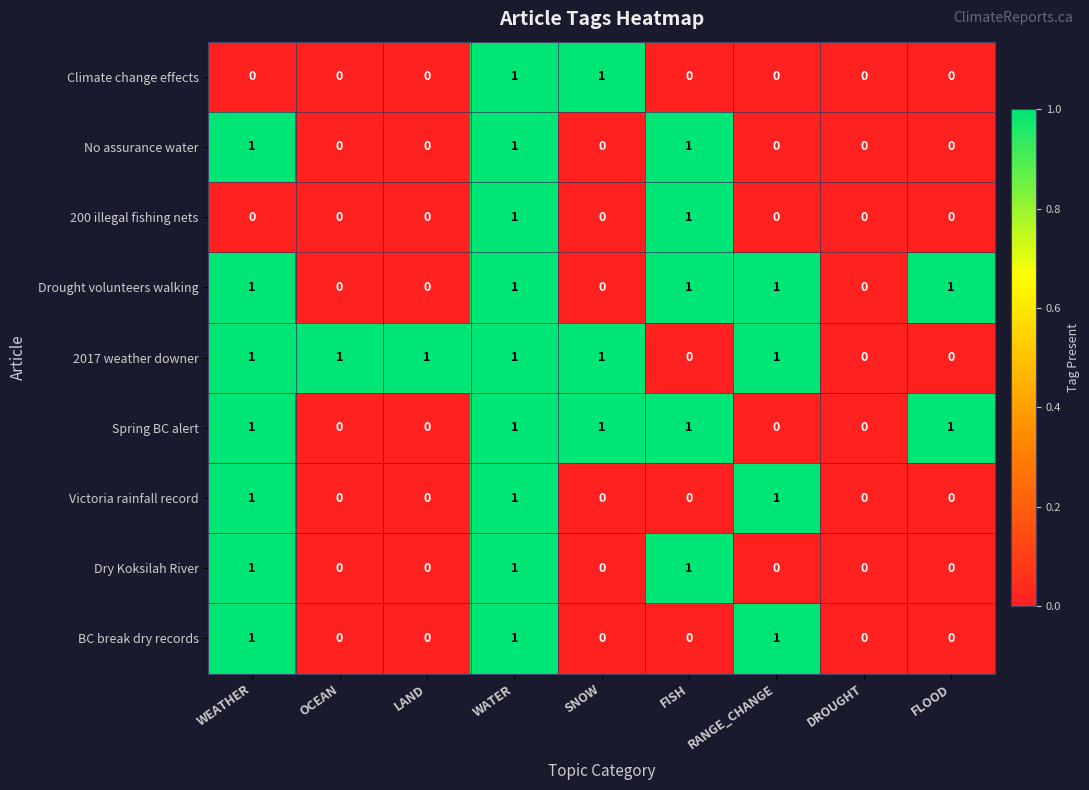

Which series has the largest total across all categories?

2017 weather downer